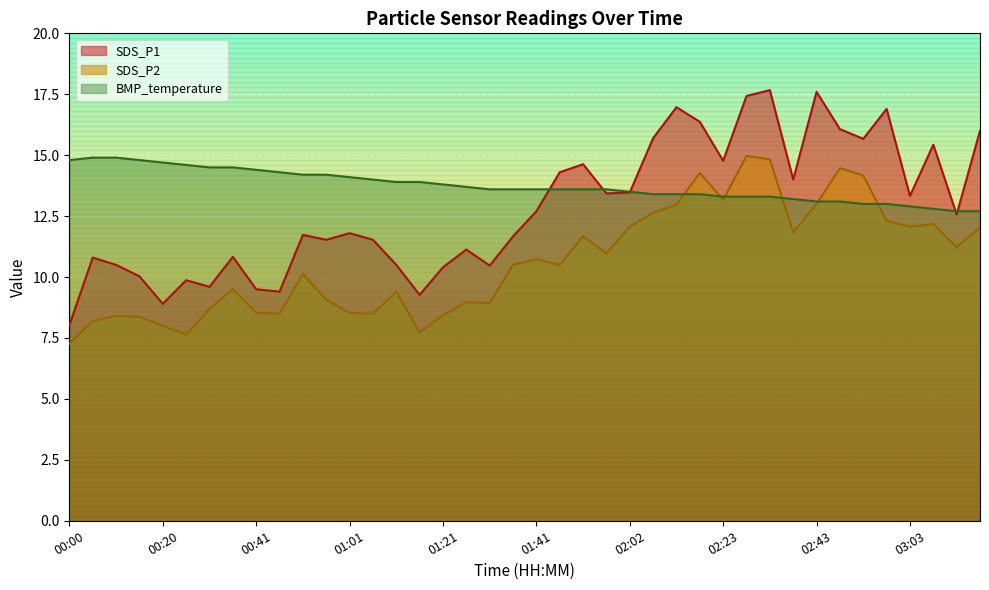

What is the minimum value shown in the chart?

7.3